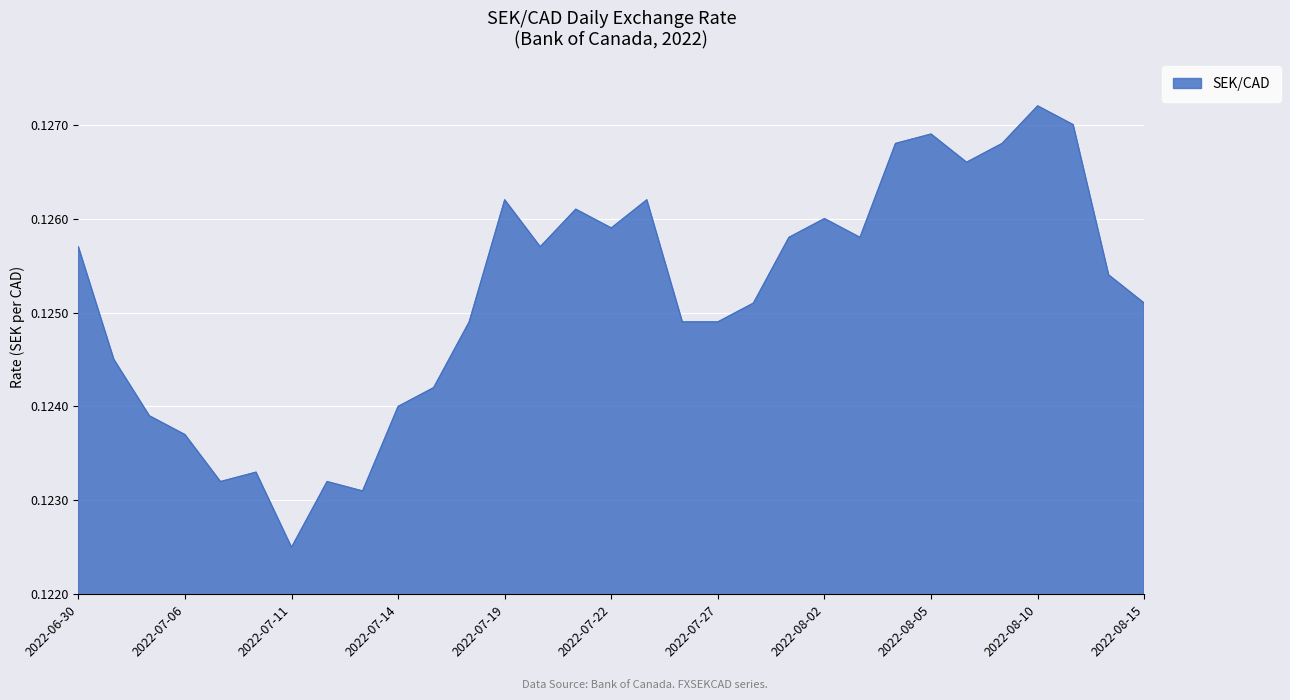

What is the label of the 30th point from the right?

2022-07-04